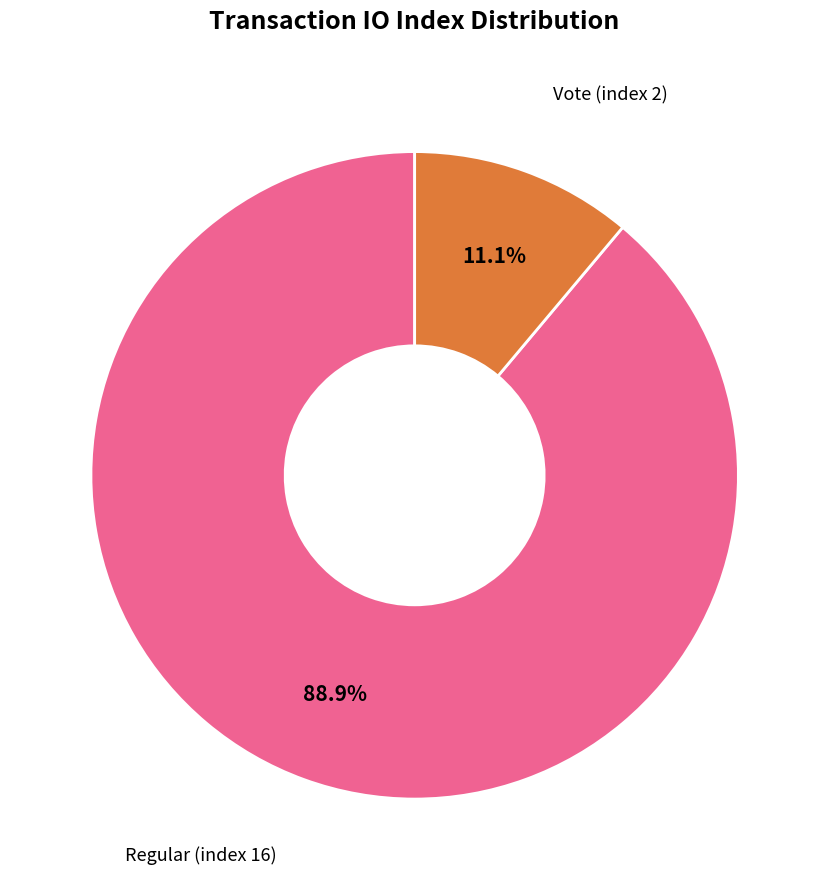

Does any single category account for the majority?

Yes